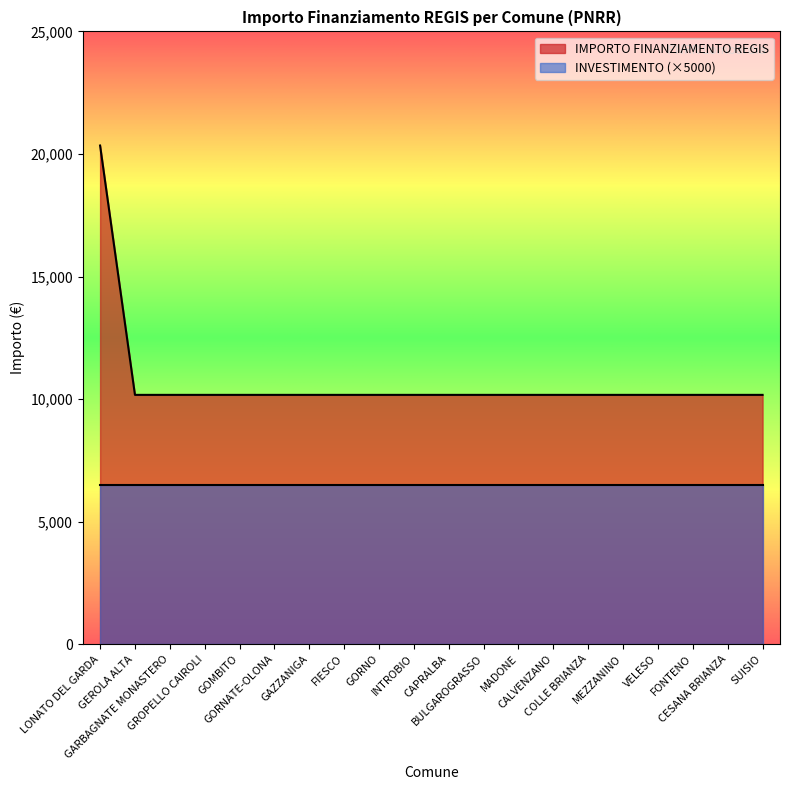

Between CALVENZANO and GAZZANIGA, which is larger?

CALVENZANO